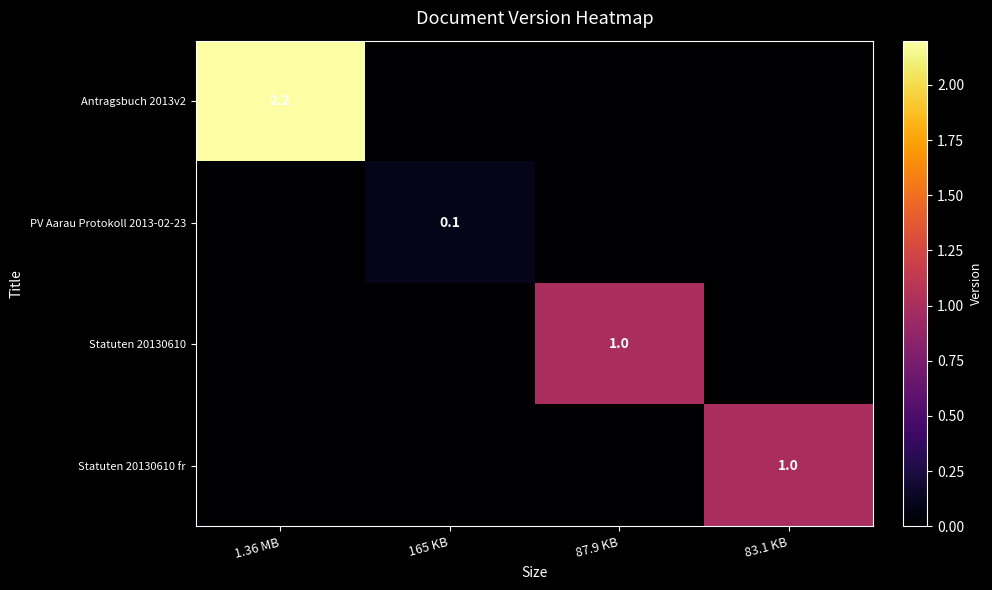

What is the total value across all series at 165 KB?

0.1